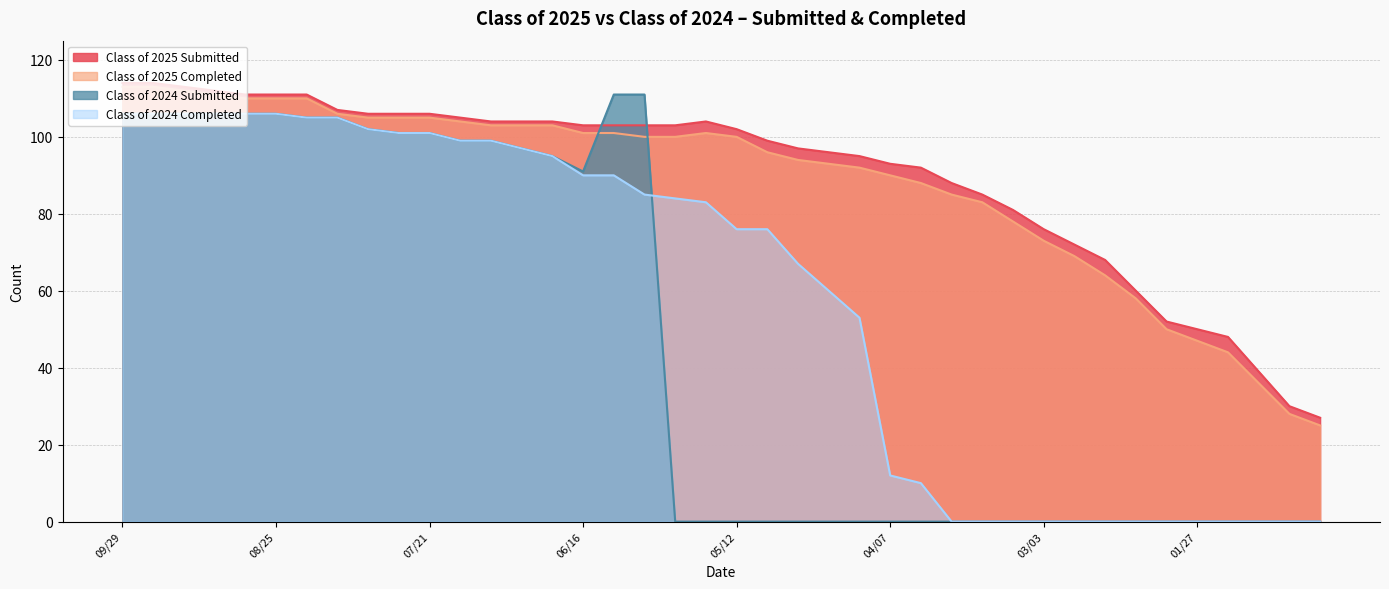

What is the average value of the Class of 2025 Completed series?

88